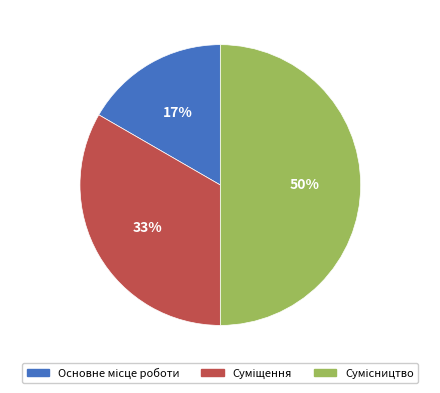

To the nearest percent, what is the average slice percentage?

33%